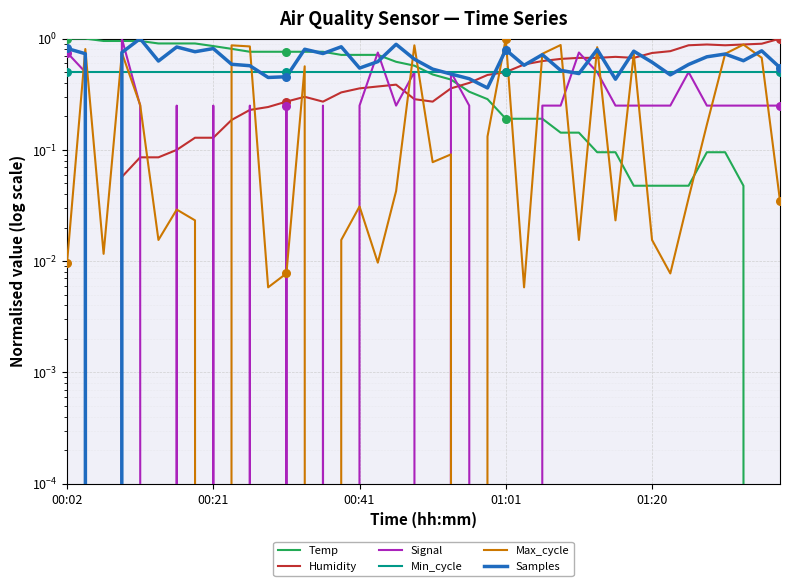

Is the value of Samples at 13 greater than the value of Min_cycle at 18?

Yes